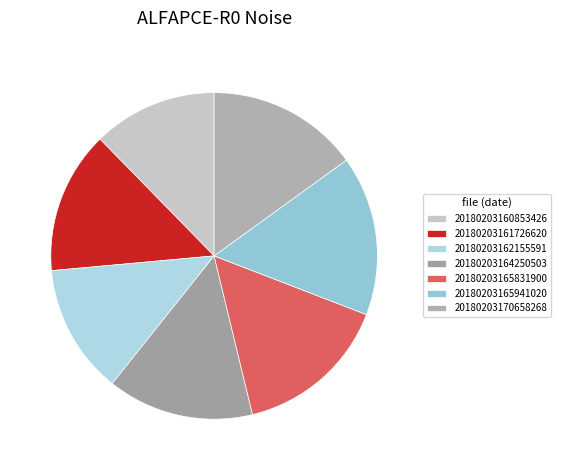

Count the number of slices in the pie.

7